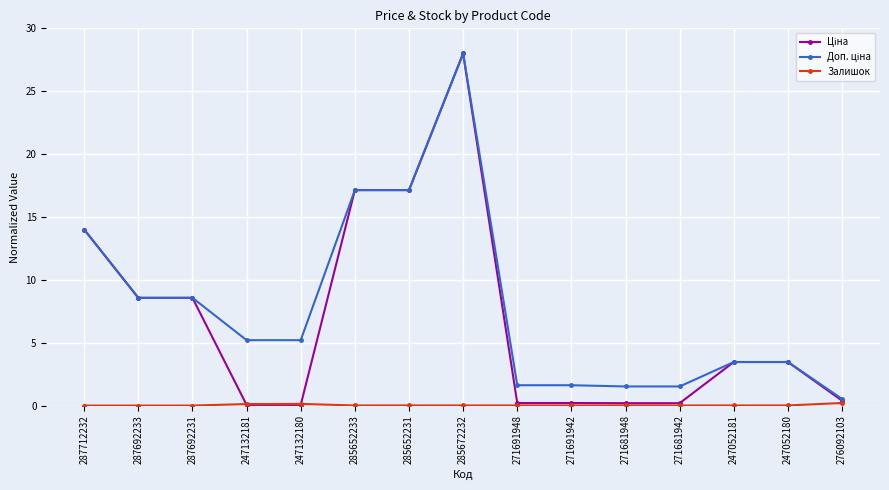

What is the difference between the highest and lowest values at 287692233?

8.6